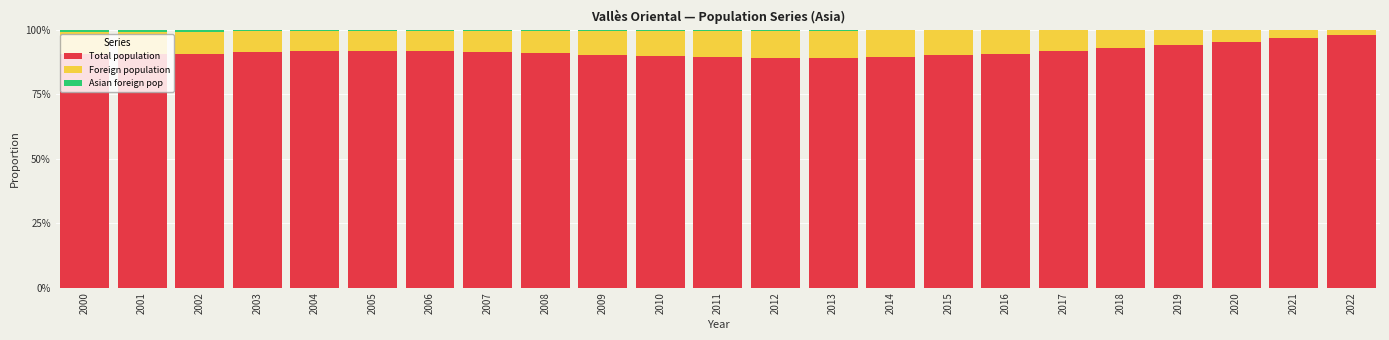

Does the chart contain stacked bars?

Yes